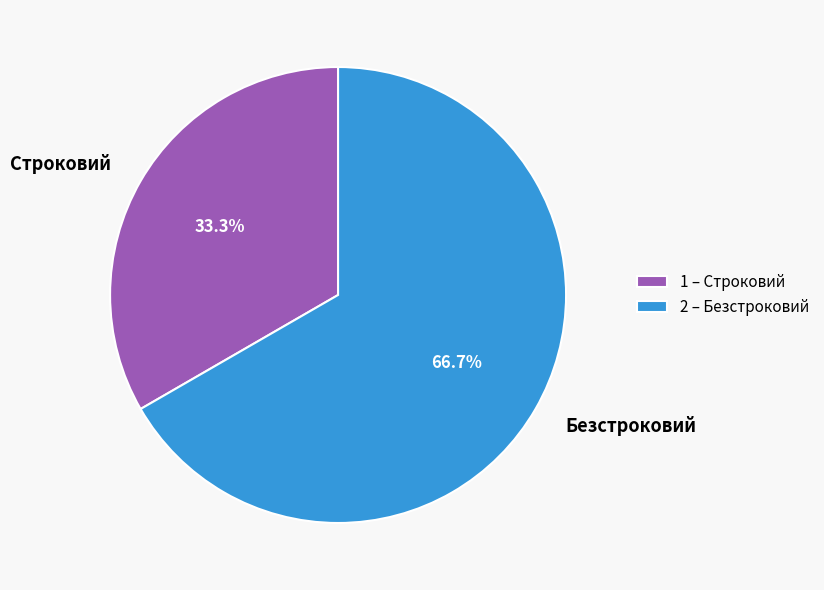

Which category has the biggest portion of the pie?

Безстроковий